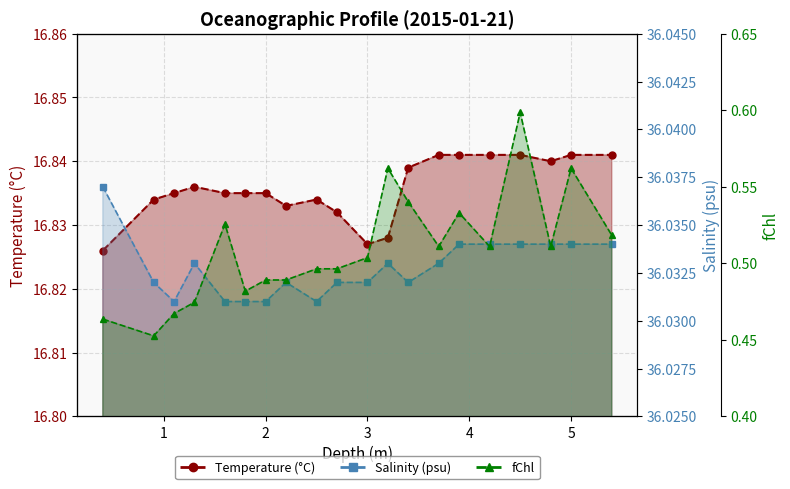

What is the maximum value for t?

16.8